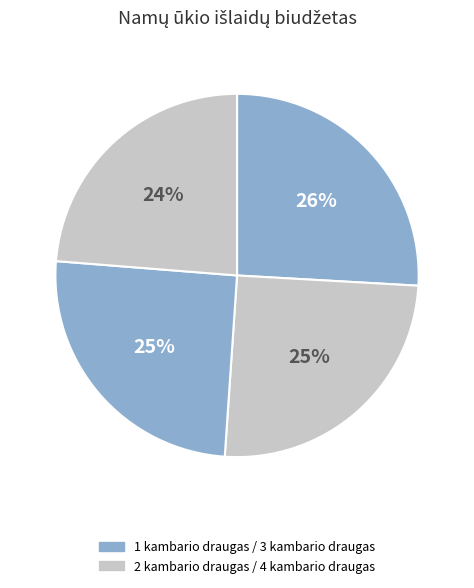

How many slices are in this pie chart?

4